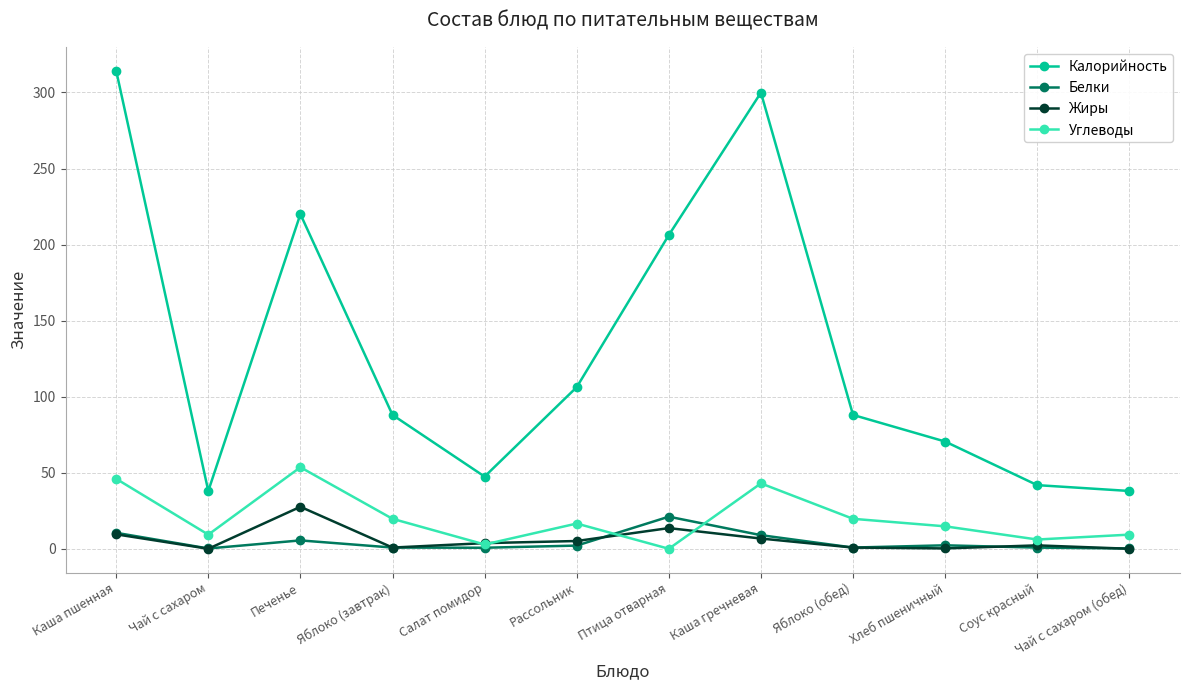

What is the spread (max minus min) of values at Чай с сахаром (обед)?

38.0